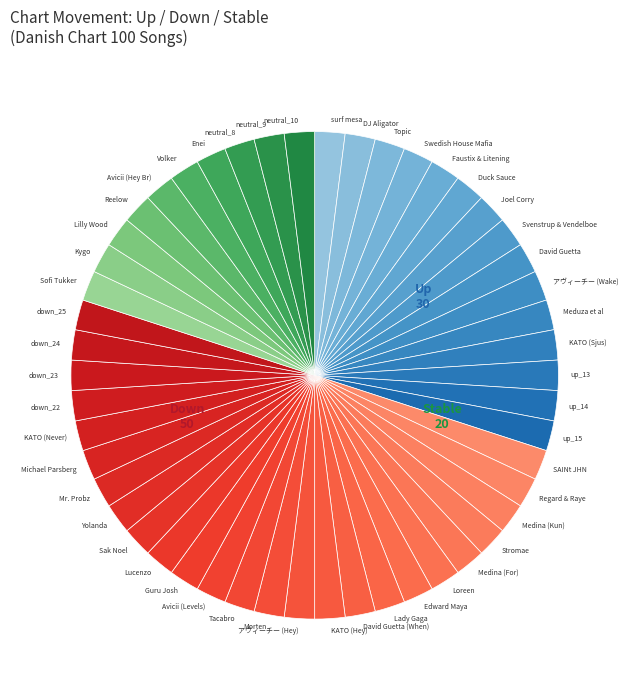

What is the ratio of the value at Reelow to the value at David Guetta (When)?

1.0